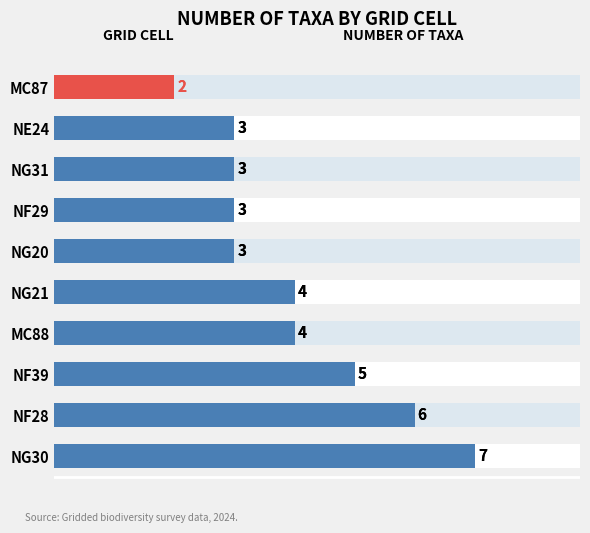

What is the maximum value shown in the chart?

7